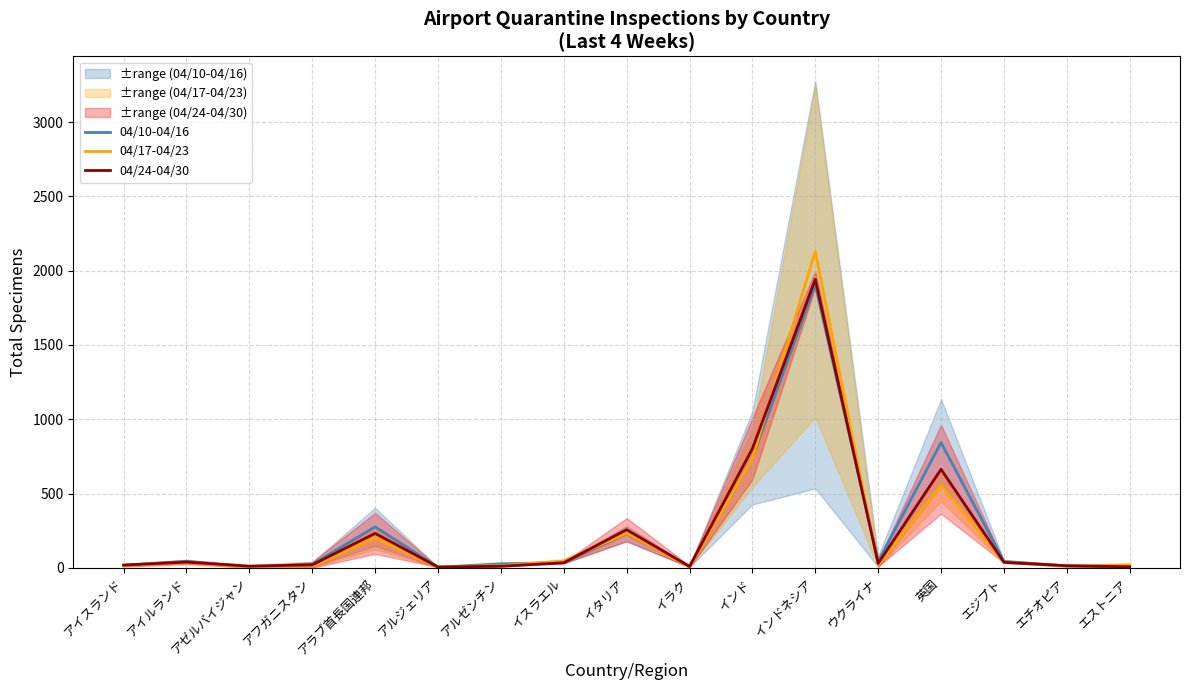

What is the sum of all 04/24-04/30 values?

4130.0